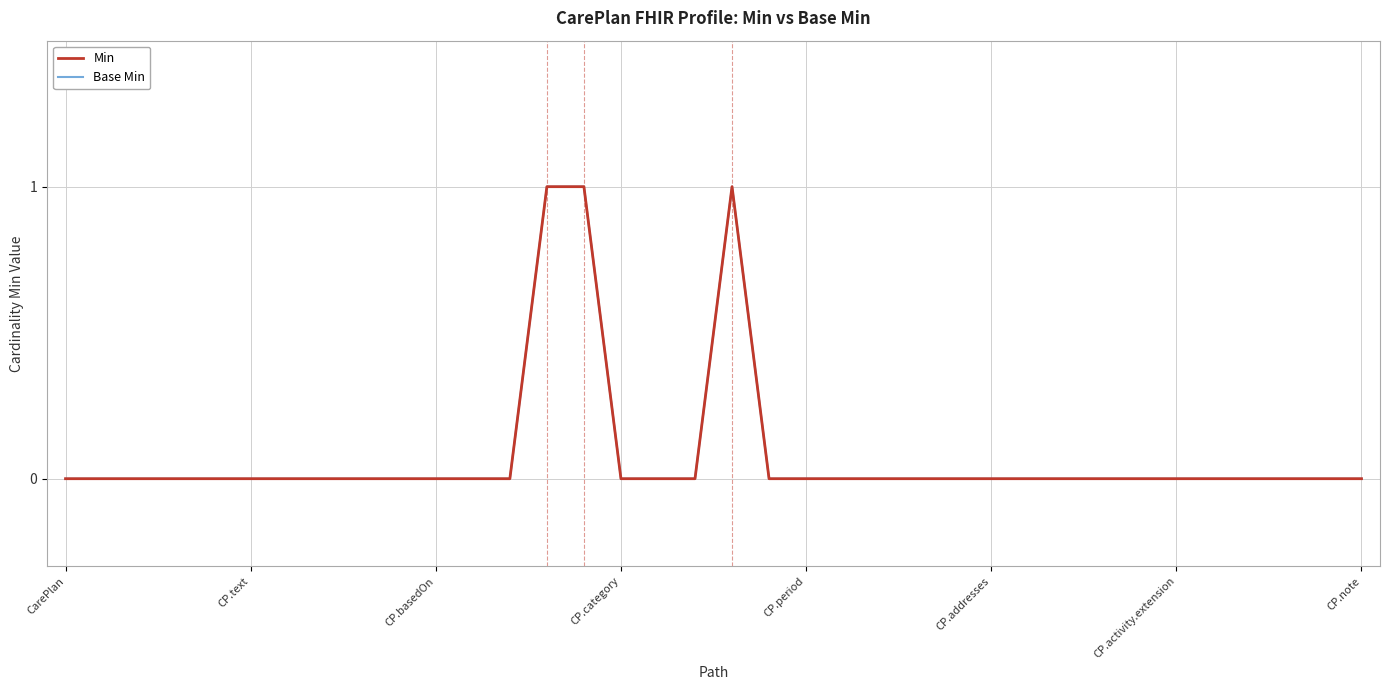

Does the chart have visible grid lines?

Yes